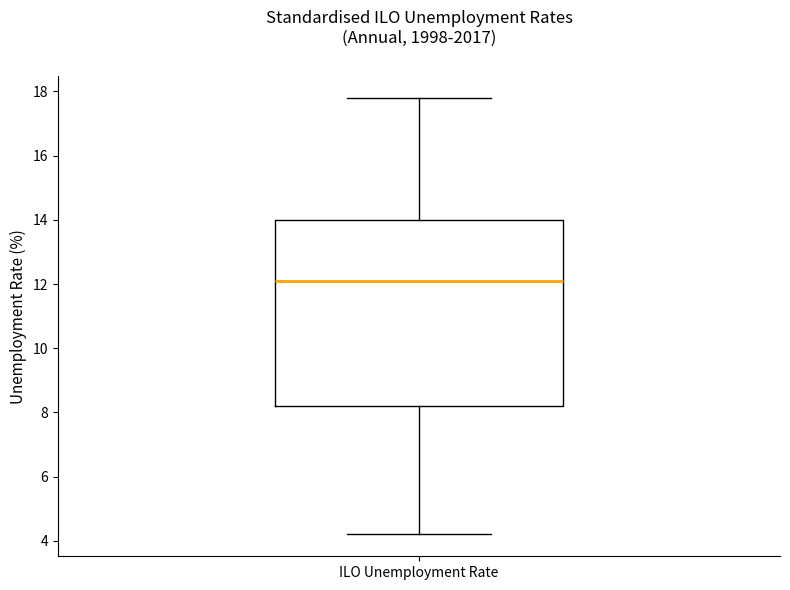

Read this box plot against the y-axis: the position of the median line, the range covered by the box, and the ends of both whiskers. The values are not printed on the chart, so give them approximately, as read against the axis.

median 12.2, box 8.2 to 14.0, whiskers 4.2 to 17.8